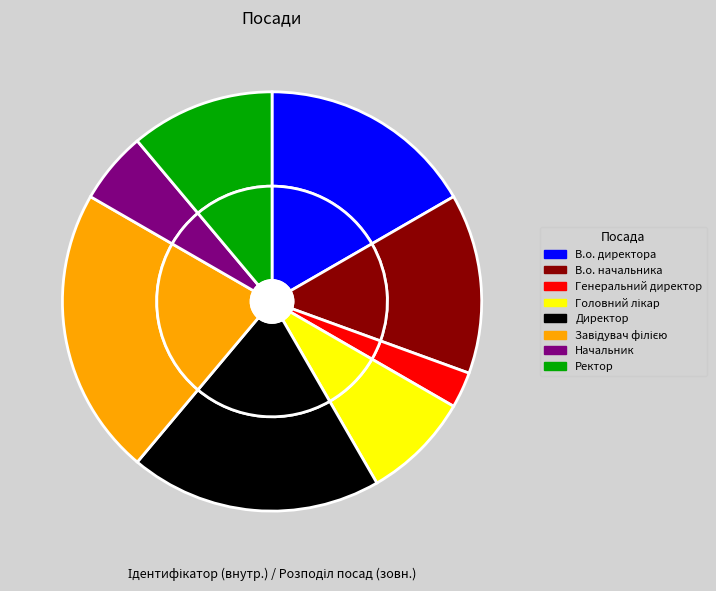

To the nearest percent, what is the difference between the В.о. начальника and Начальник slice percentages?

8%